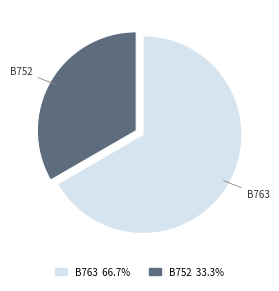

Rank the categories by value from lowest to highest.

B752, B763